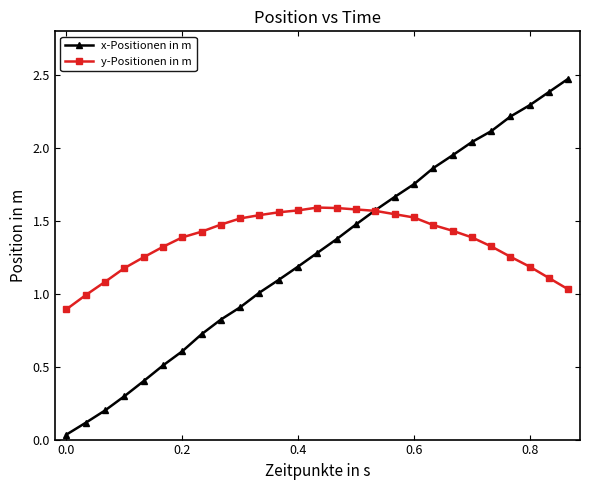

What is the sum of all x-Positionen in m values?

34.4